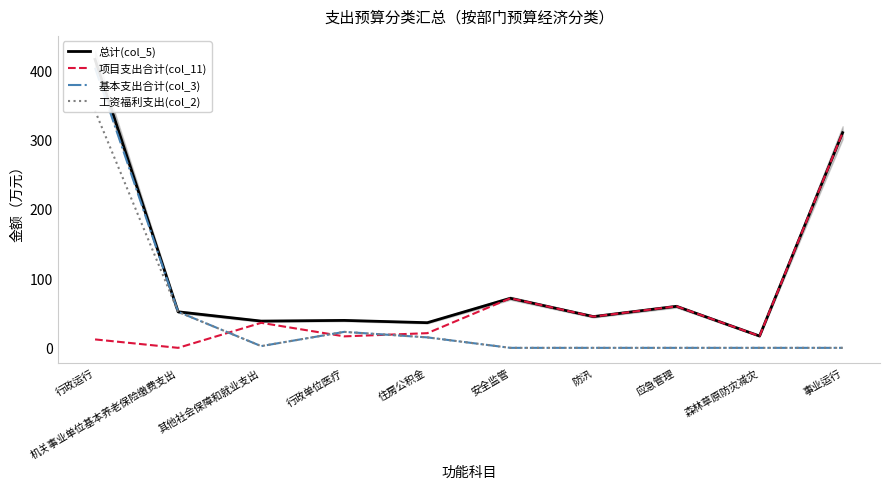

At which category is the sum across all series the highest?

行政运行